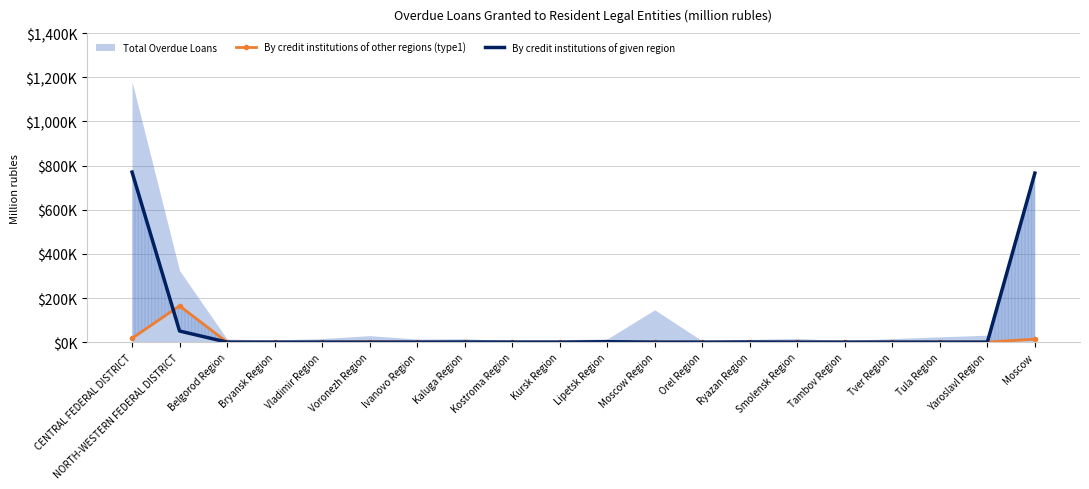

What is the label of the 9th point from the right?

Moscow Region